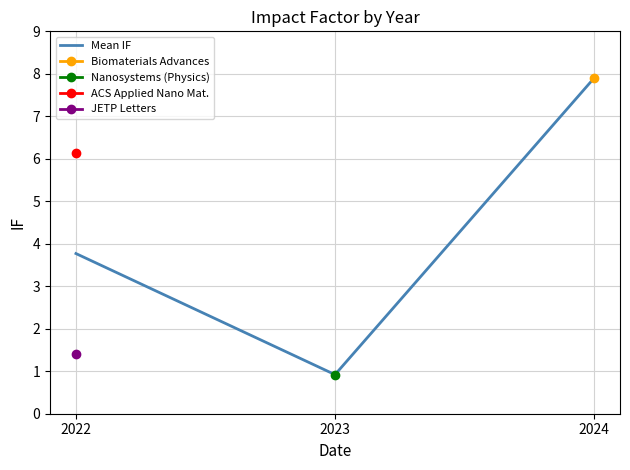

At which label does the data first exceed 3?

2022